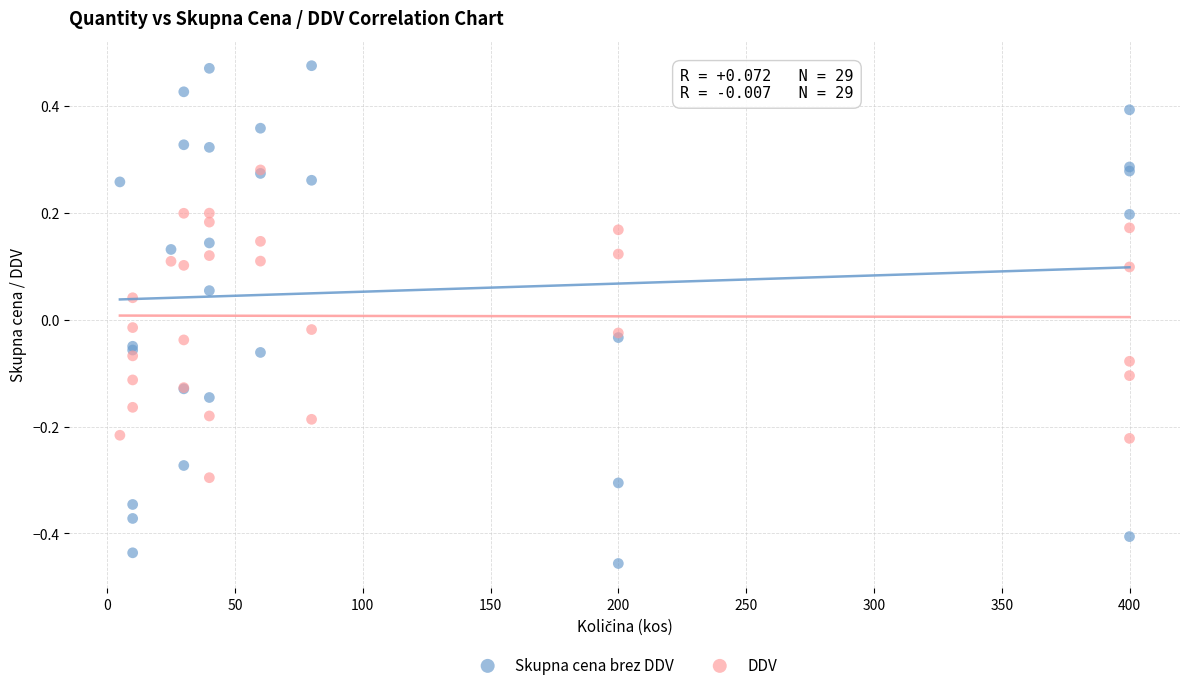

What are all the series names shown in the legend?

Skupna cena brez DDV, DDV